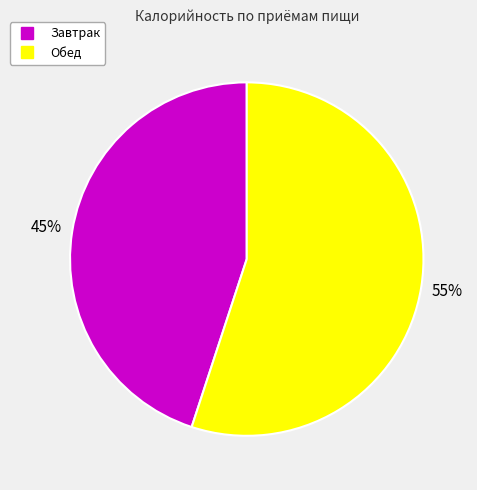

Count the number of slices in the pie.

2